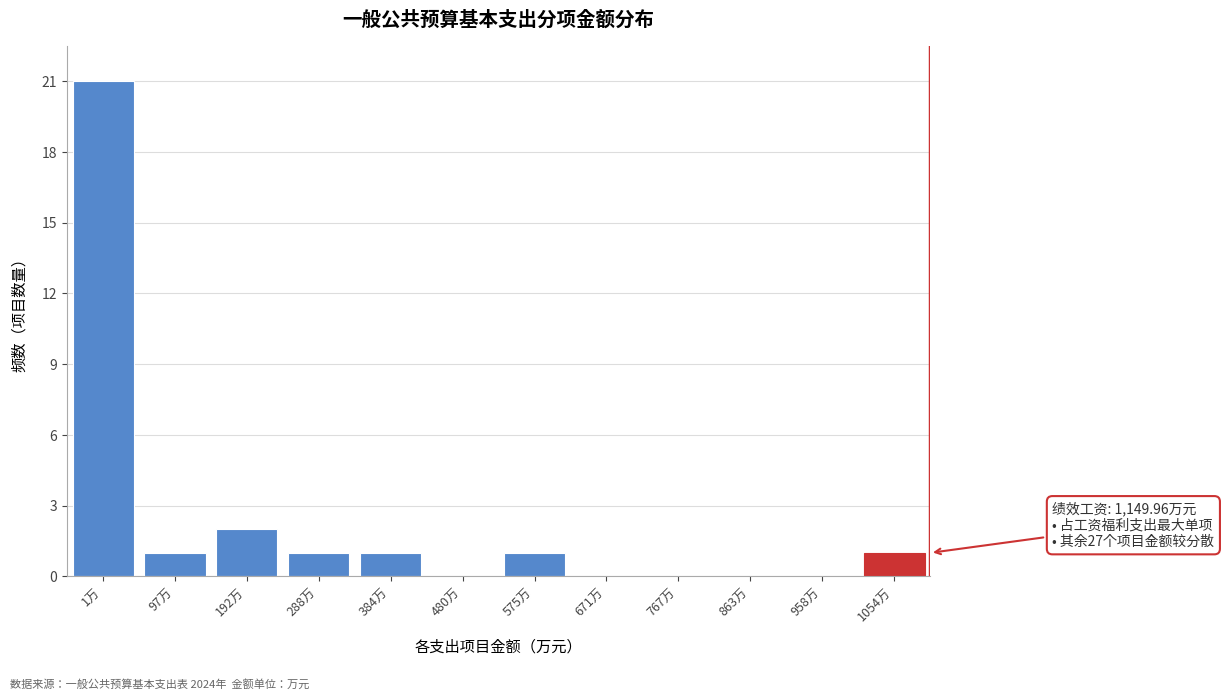

Reading right to left, list all the values displayed in this chart.

1054万=1	958万=0	863万=0	767万=0	671万=0	575万=1	480万=0	384万=1	288万=1	192万=2	97万=1	1万=21